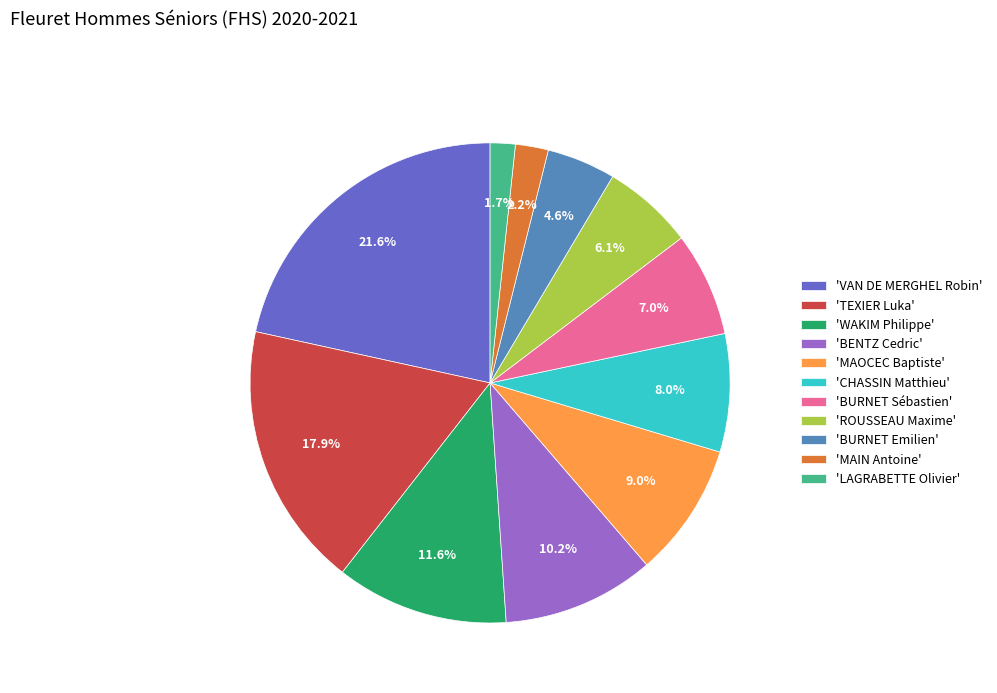

Which category has the biggest portion of the pie?

'VAN DE MERGHEL Robin'